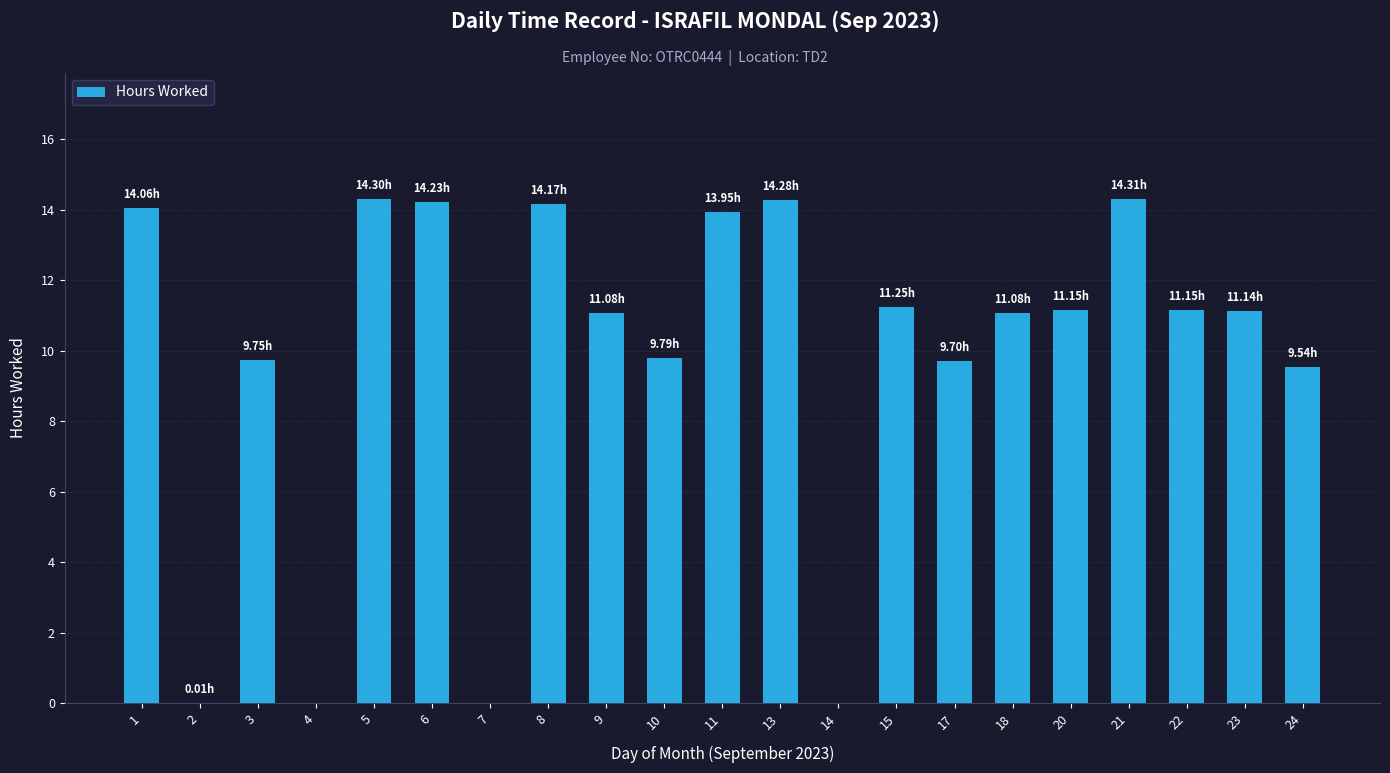

What is the sum of the values at 14 and 6?

14.2